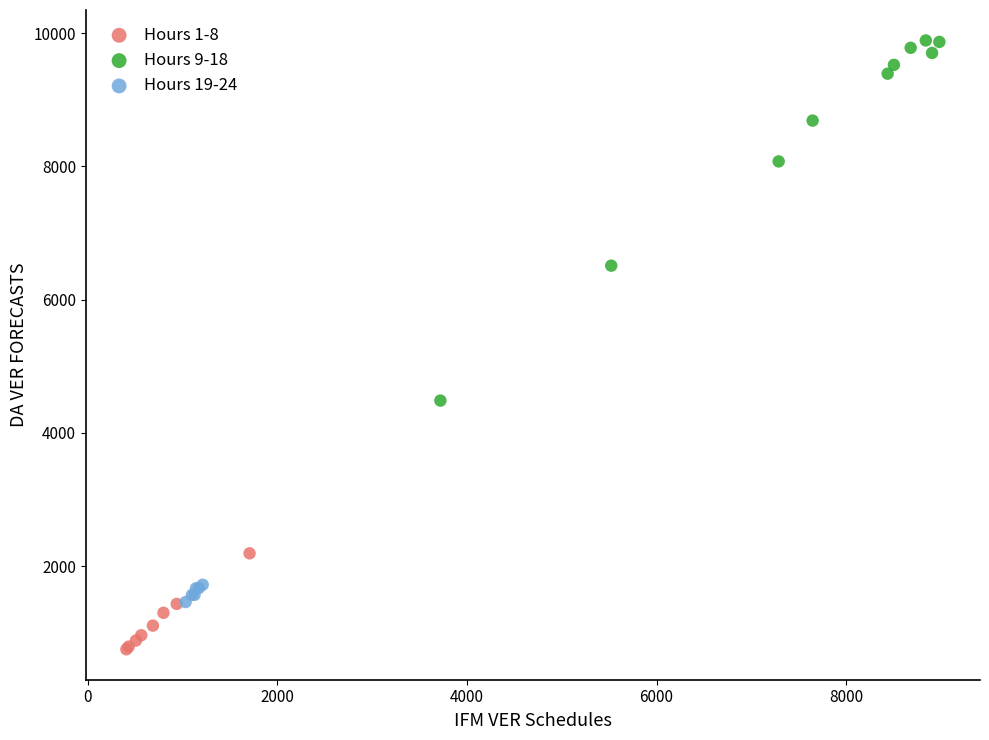

Which series reaches the maximum Y coordinate?

Hours 9-18